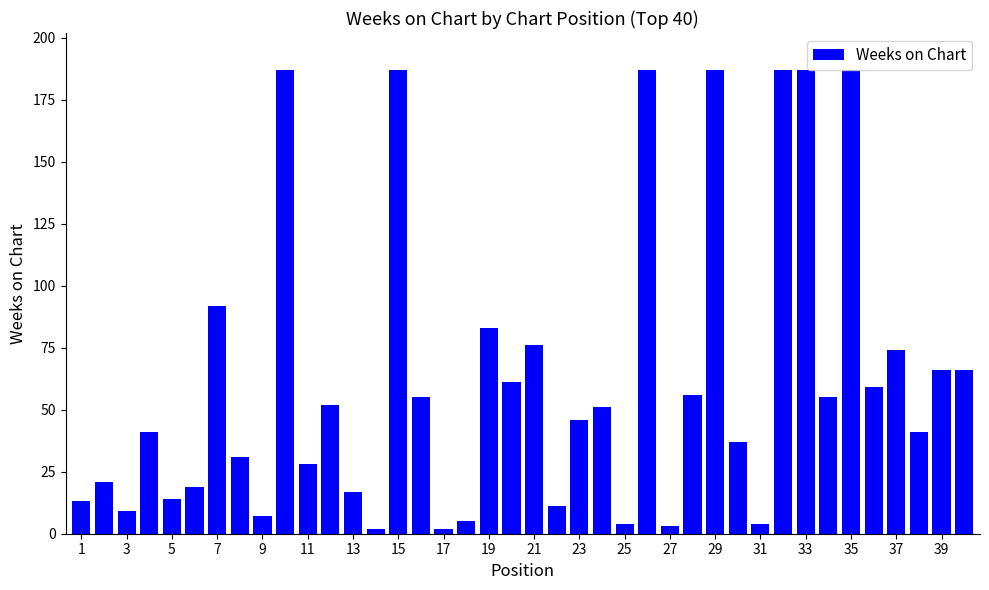

What is the difference between the maximum and second lowest values?

185